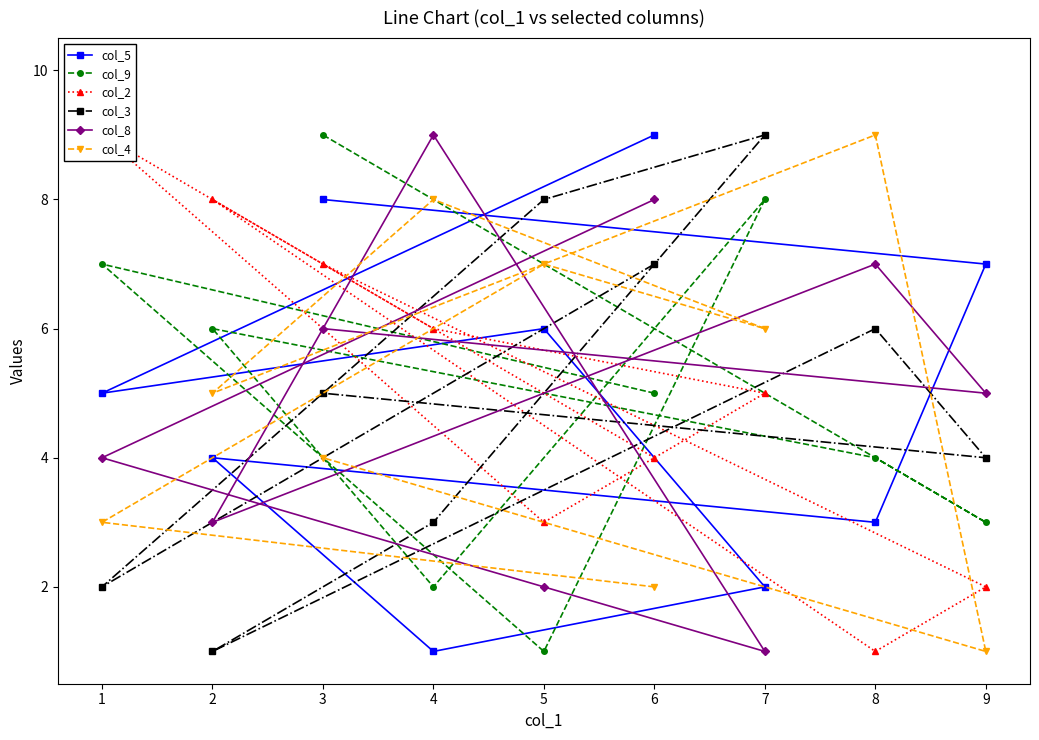

What is the greatest value displayed?

9